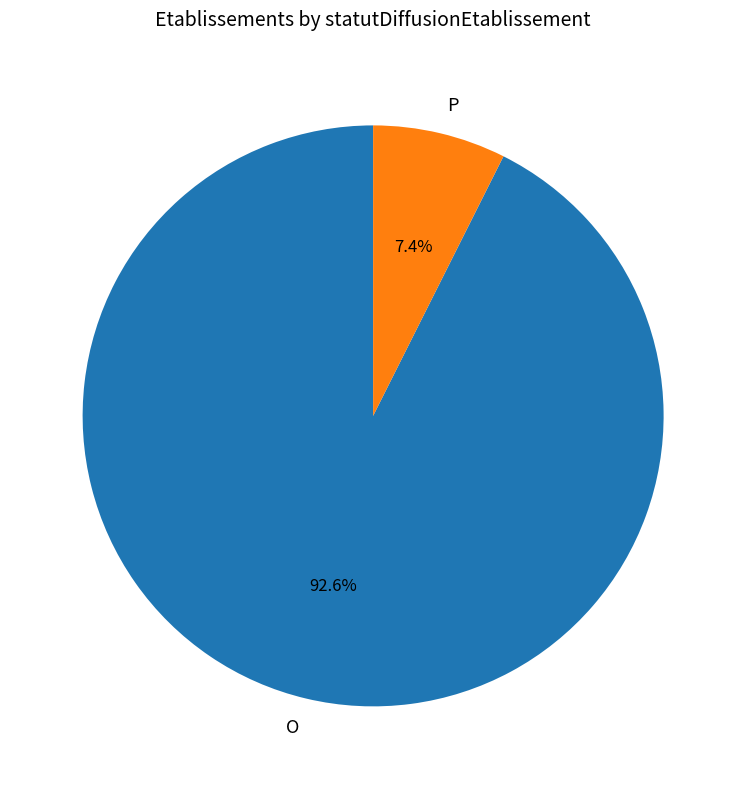

Which category accounts for the majority?

O